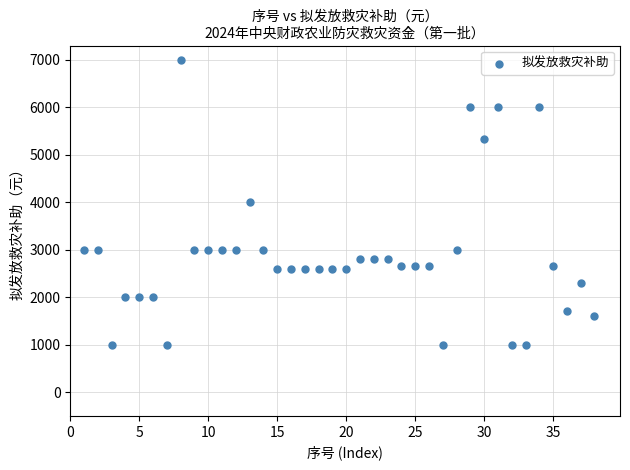

What is the range of X values (max minus min)?

37